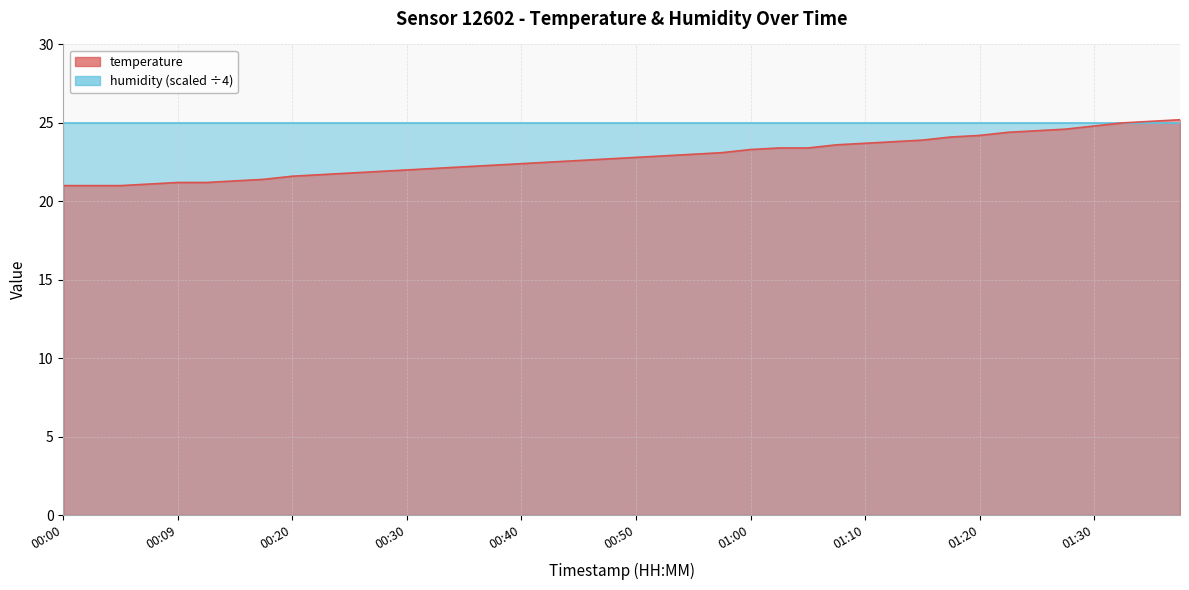

What is the difference between the second highest and second lowest values?

4.1